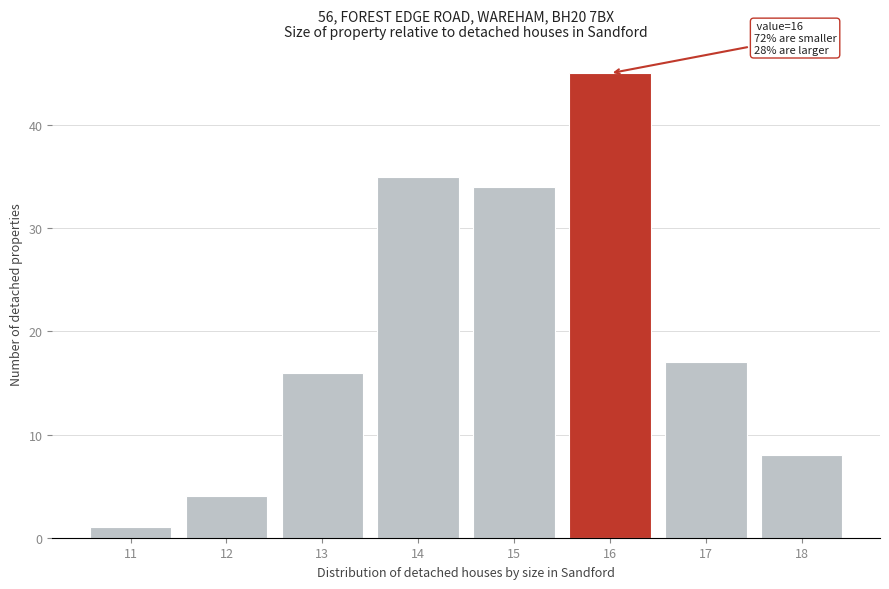

Reading right to left, transcribe all the data shown in this chart.

18=8	17=17	16=45	15=34	14=35	13=16	12=4	11=1